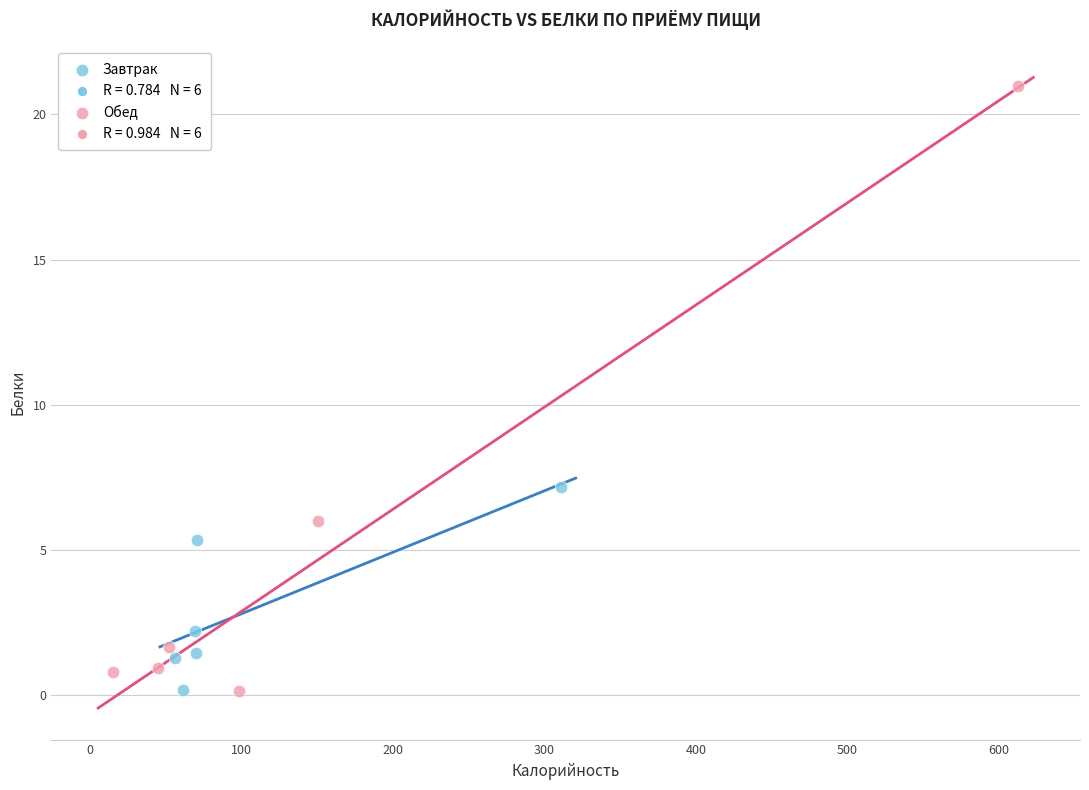

Which series reaches the maximum Y coordinate?

Обед